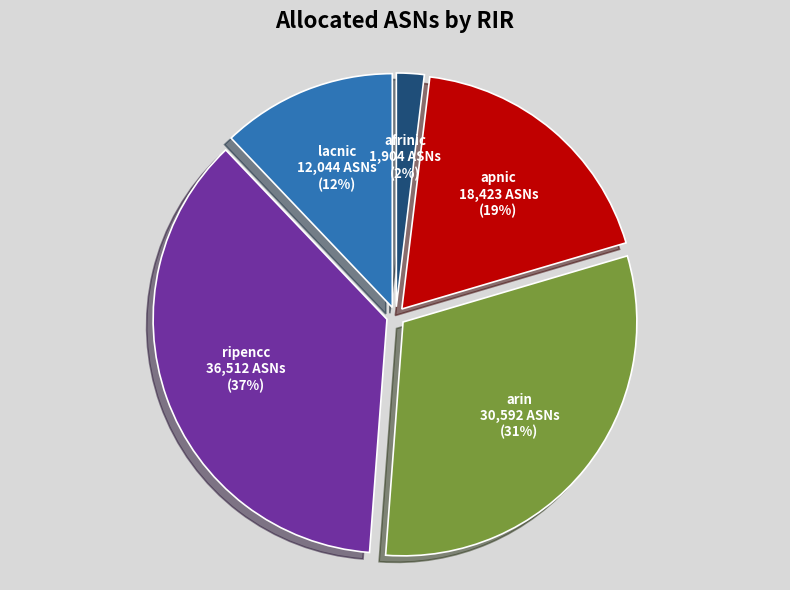

Is there any slice that represents more than half of the pie?

No